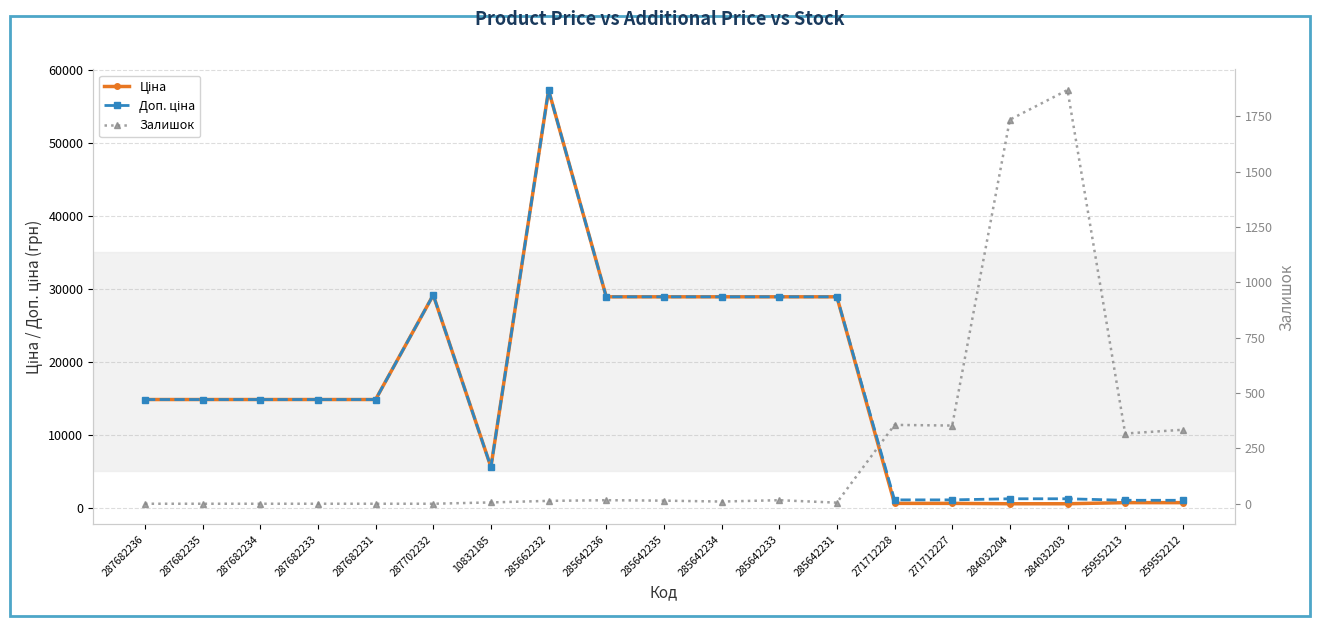

How many lines are shown in the chart?

3